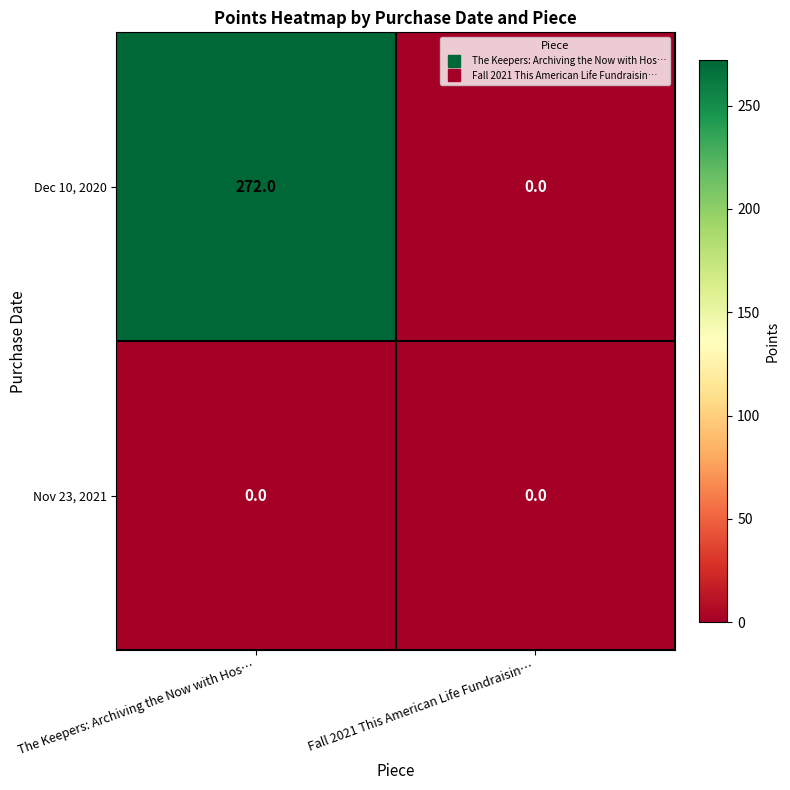

Which series has the largest total across all categories?

Dec 10, 2020